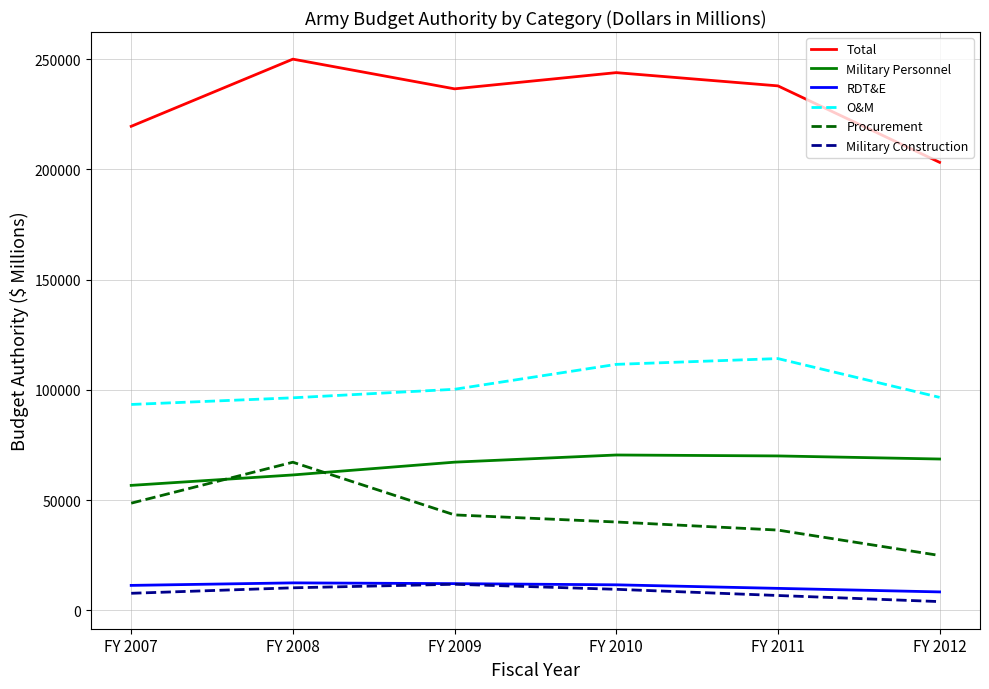

Is it true that Procurement equals 13050 at FY 2010?

False